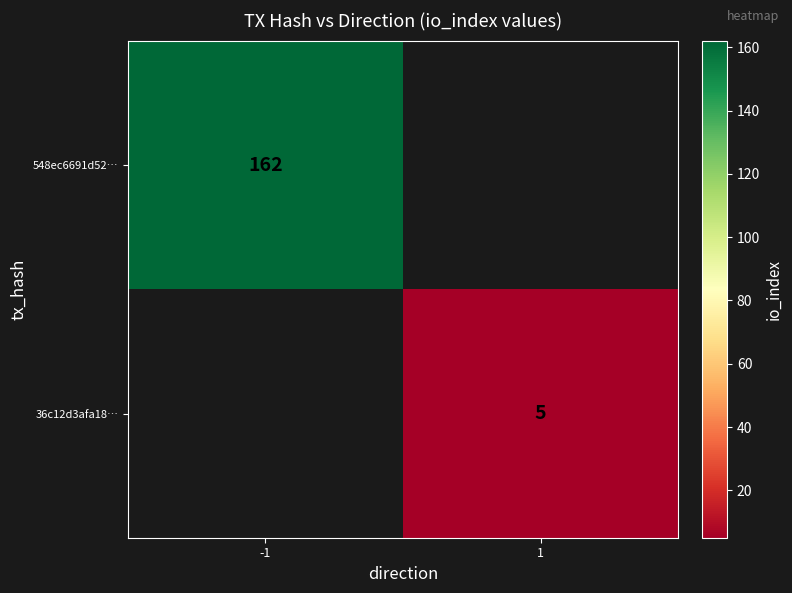

Is it true that 548ec6691d52… equals 162 at -1?

True